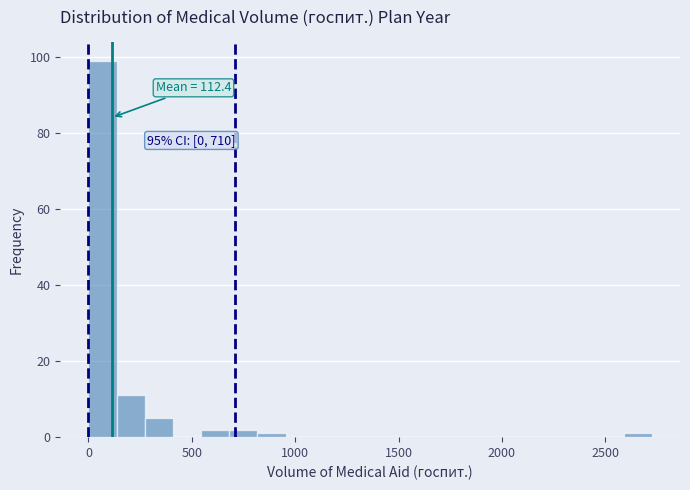

Read against the x-axis, roughly where is the centre of the tallest bar?

50